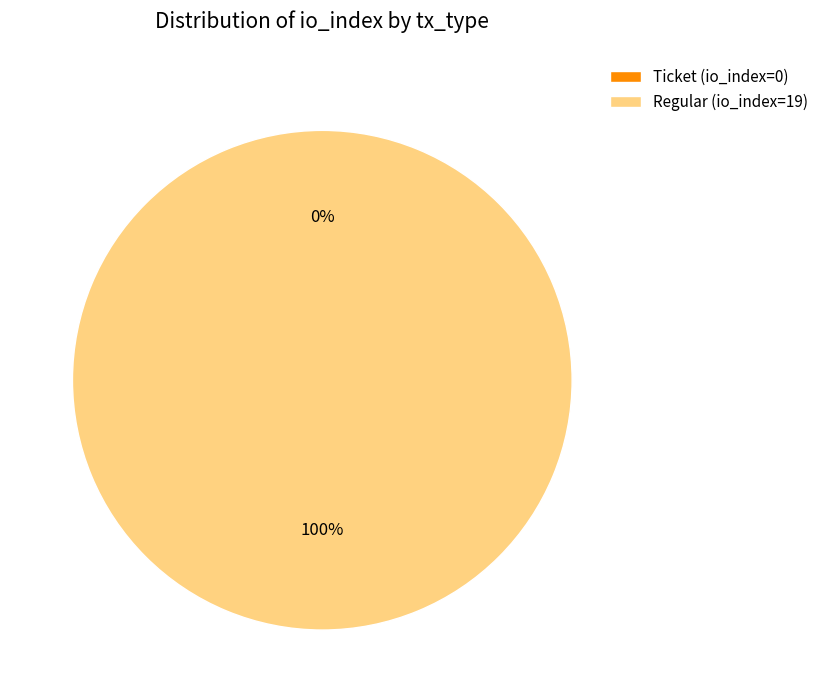

How many segments does this pie chart have?

2